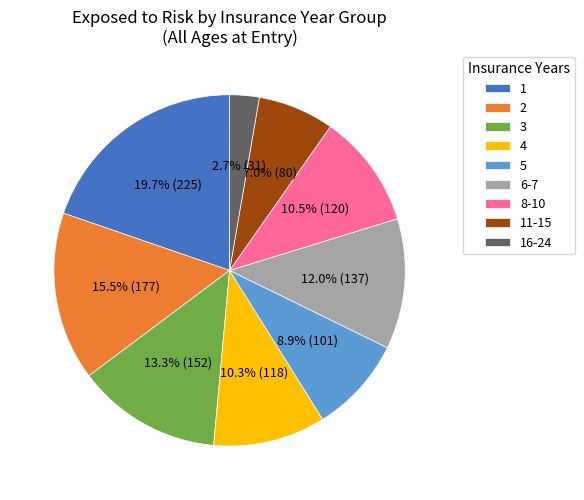

To the nearest percent, what portion does 11-15 represent?

7%